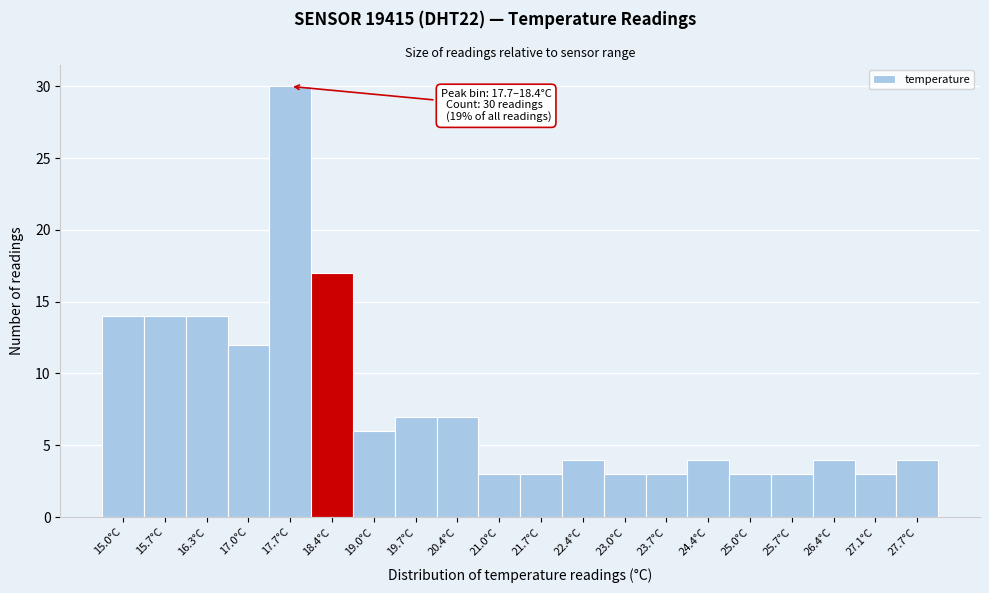

Reading left to right, extract all data points from this chart.

15.0°C=14	15.7°C=14	16.3°C=14	17.0°C=12	17.7°C=30	18.4°C=17	19.0°C=6	19.7°C=7	20.4°C=7	21.0°C=3	21.7°C=3	22.4°C=4	23.0°C=3	23.7°C=3	24.4°C=4	25.0°C=3	25.7°C=3	26.4°C=4	27.1°C=3	27.7°C=4